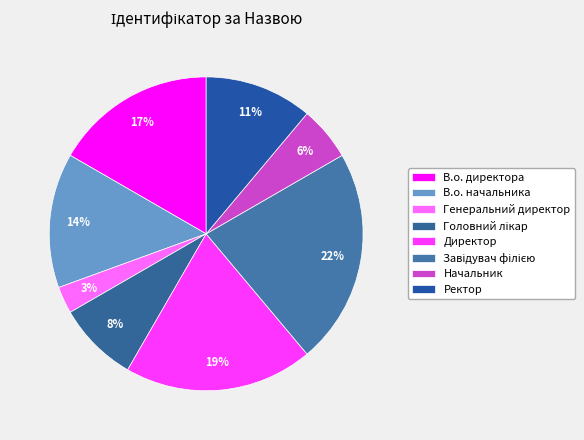

True or false: Завідувач філією accounts for 12% of the total.

False